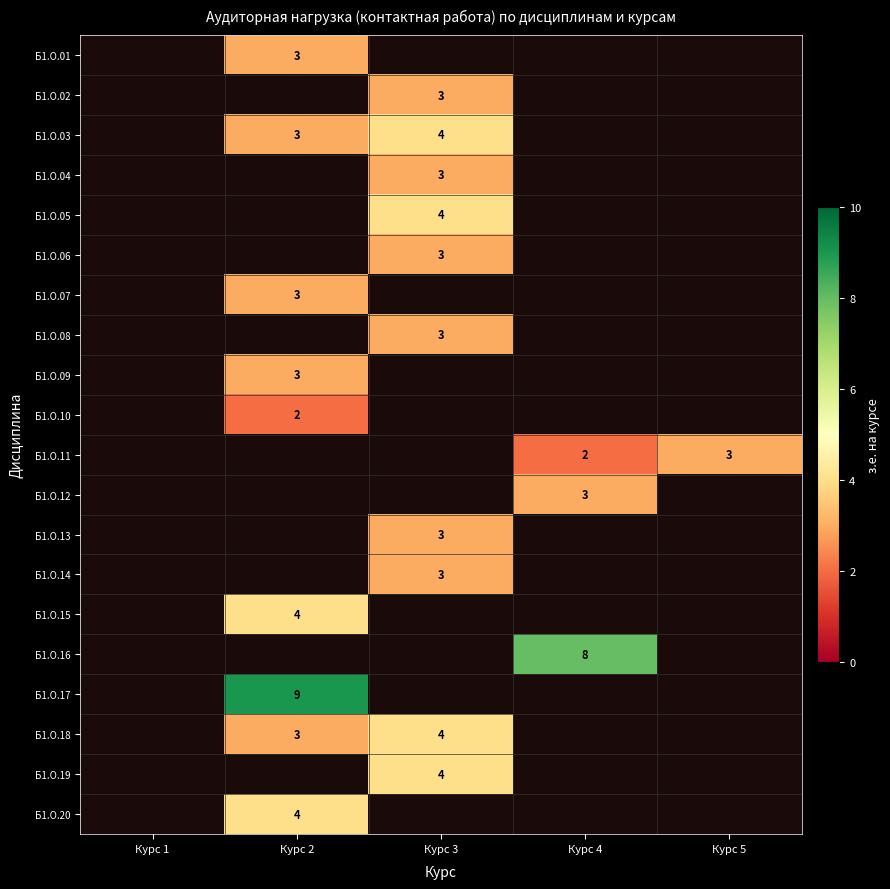

The Б1.О.08 series shows 3 at Курс 3. True or false?

True